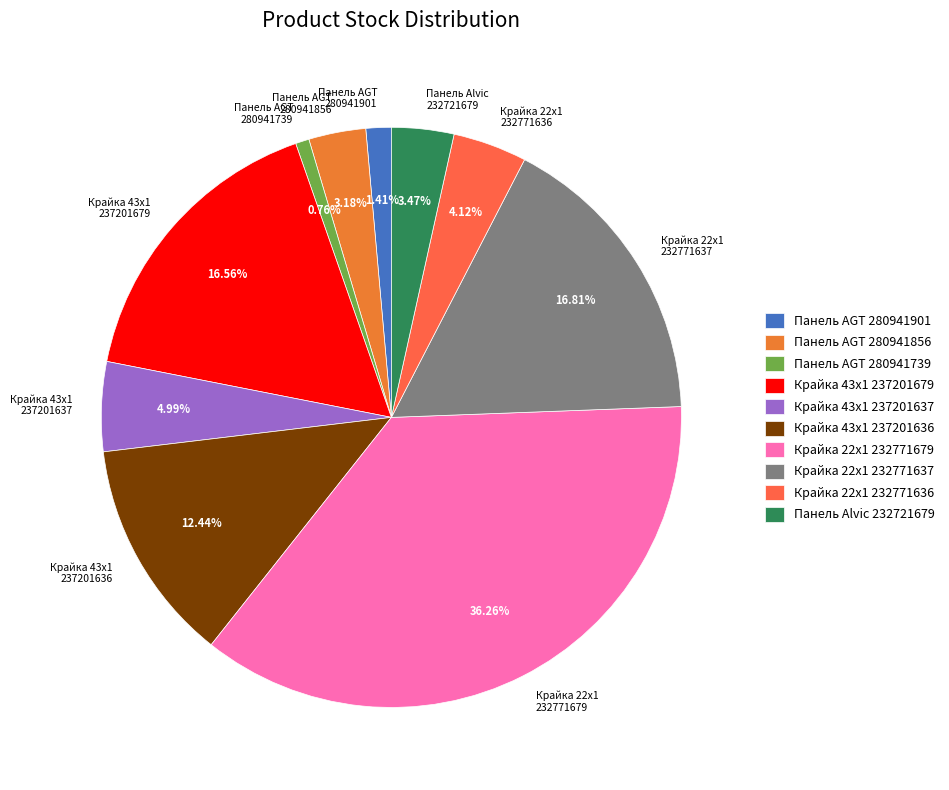

Does Панель Alvic 232721679 account for over 50% of the chart?

No